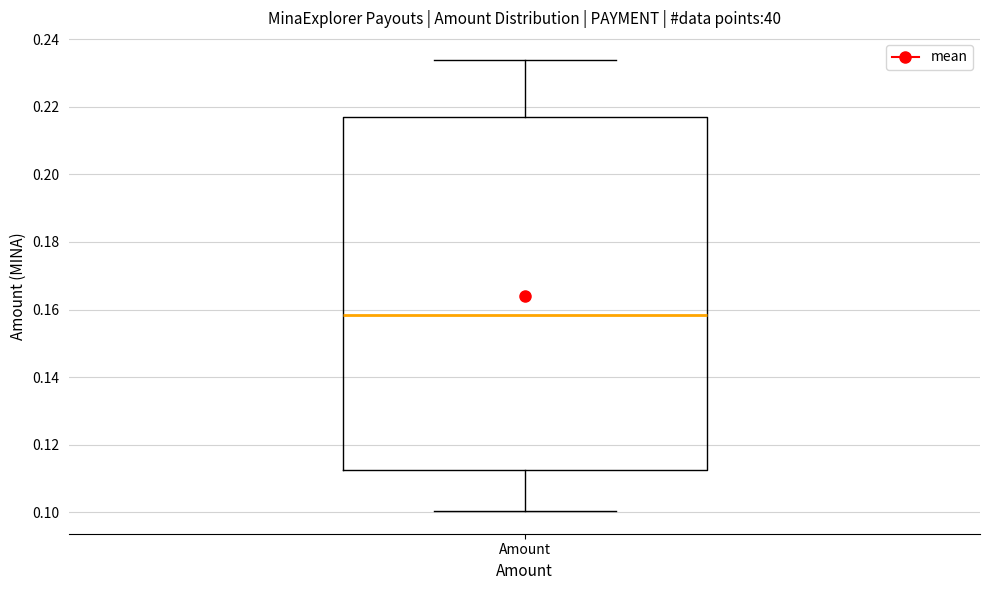

Where is the upper edge of the box for Amount on the y-axis? The values are not printed on the chart, so give them approximately, as read against the axis.

0.218